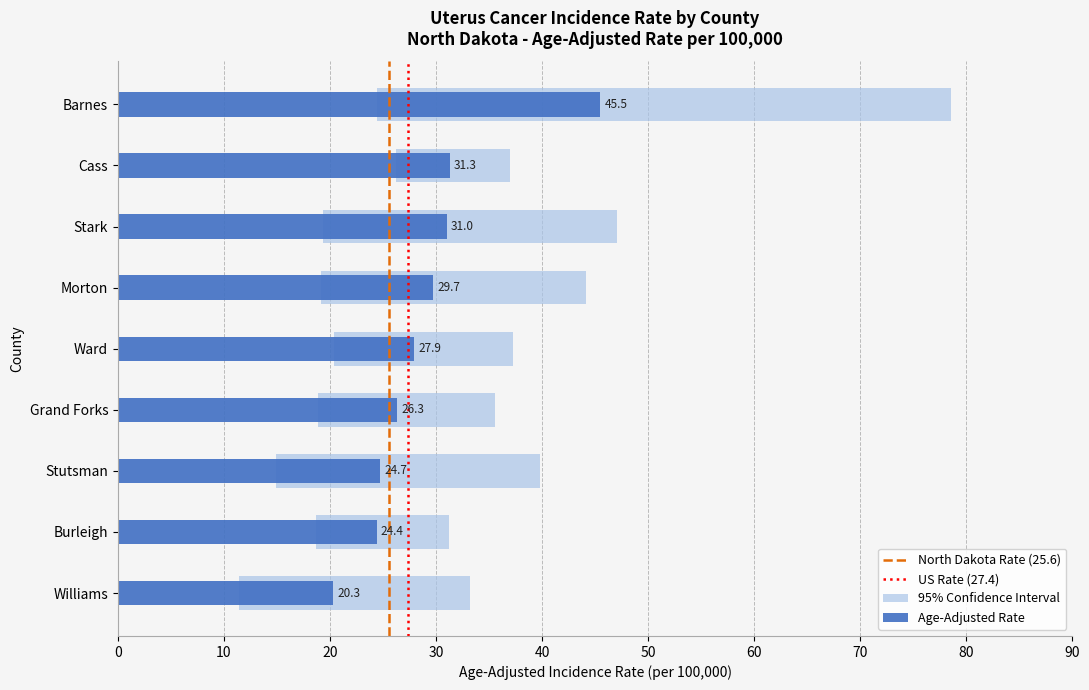

What is the difference between the highest and lowest values at Ward?

16.9